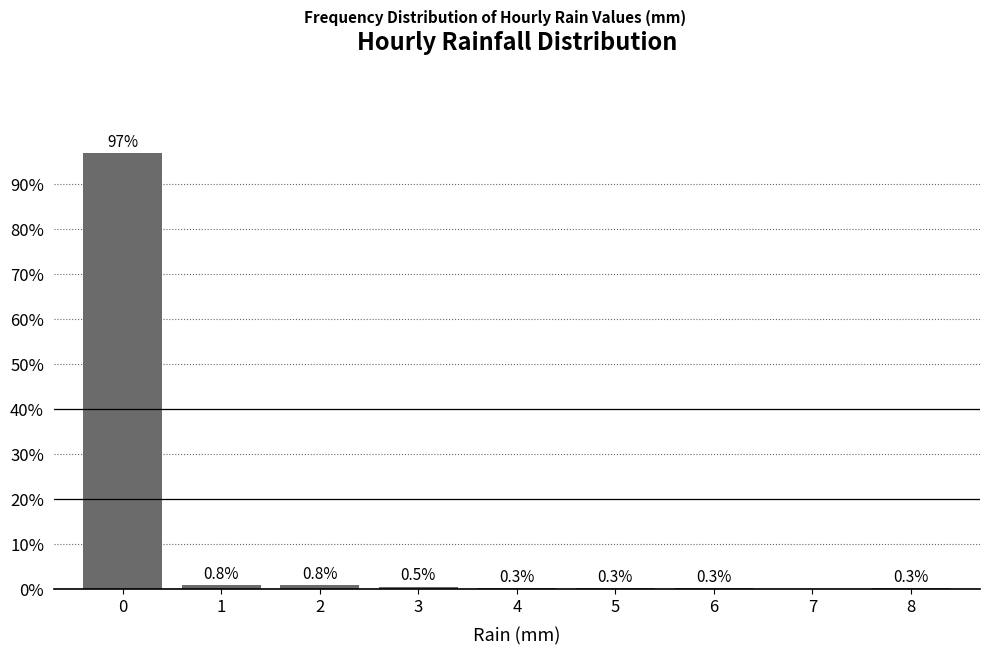

Over which range of the x-axis is the bar tallest?

-0.5 to 0.5